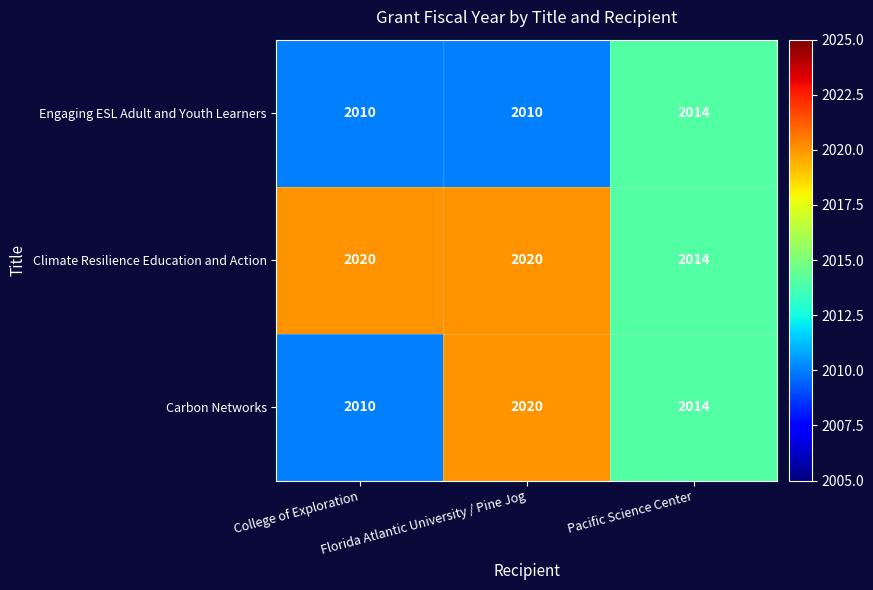

How many Engaging ESL Adult and Youth Learners values are between 2010 and 2014?

3